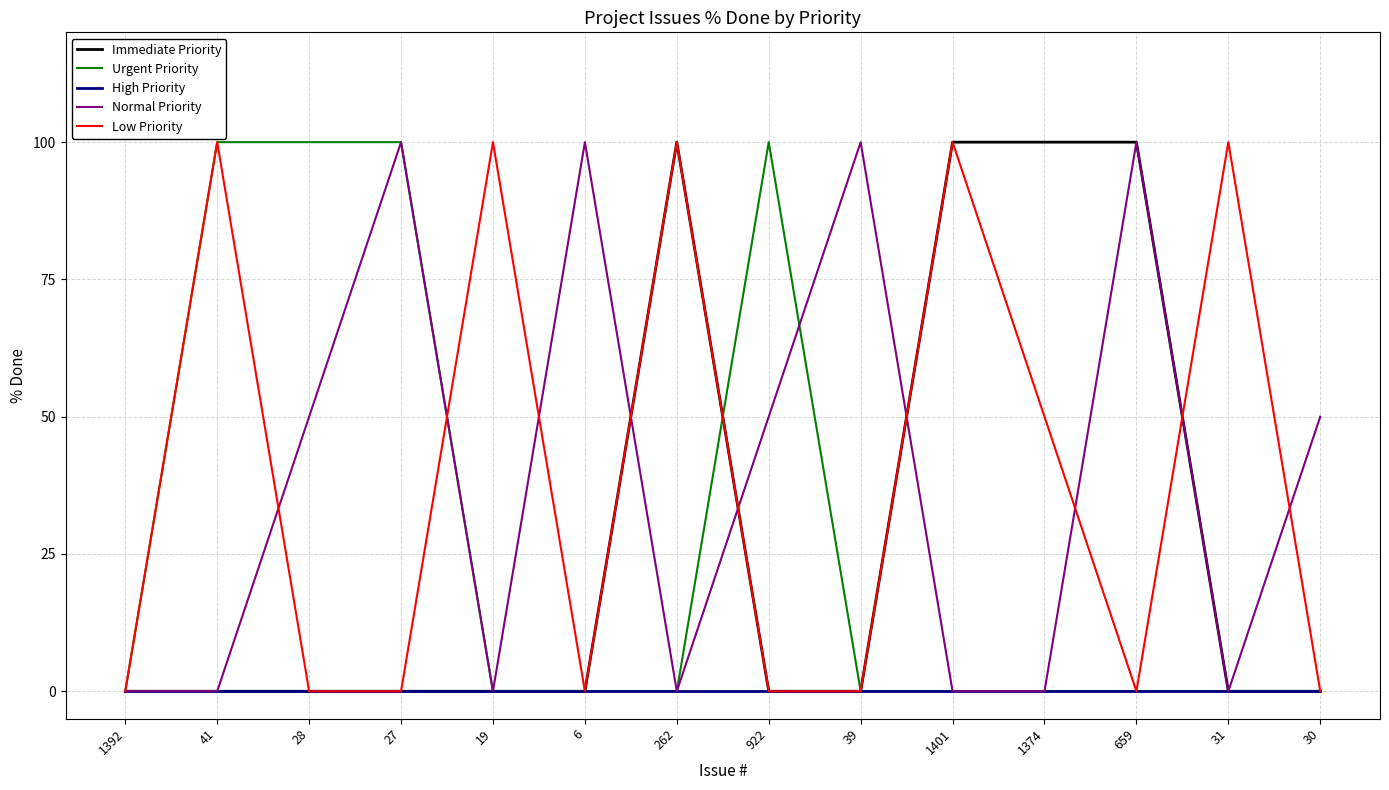

True or false: Low Priority and Urgent Priority cross at least once.

True